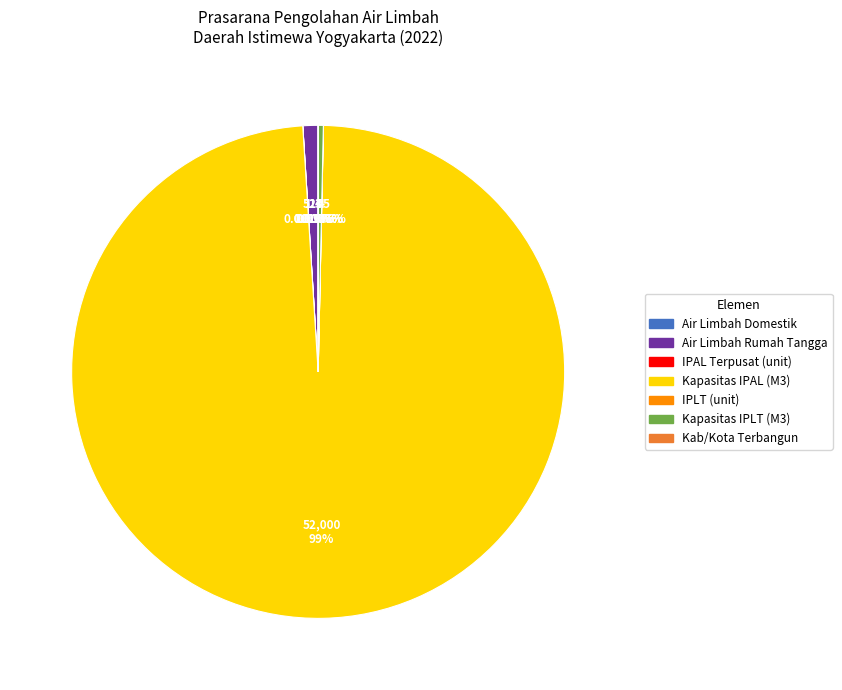

Does any single category account for the majority?

Yes